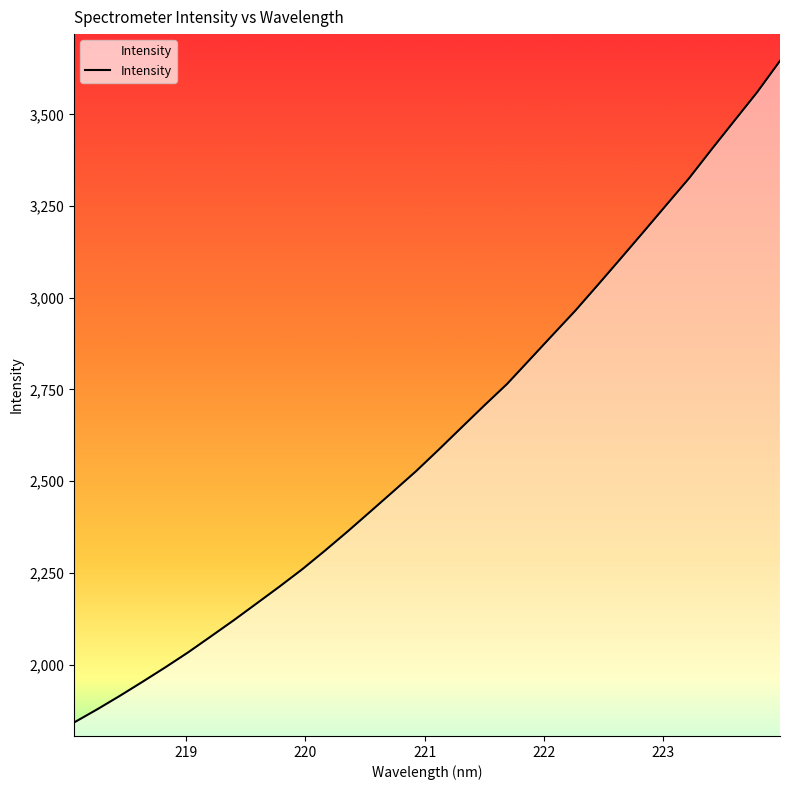

What is the smallest value displayed?

1842.4